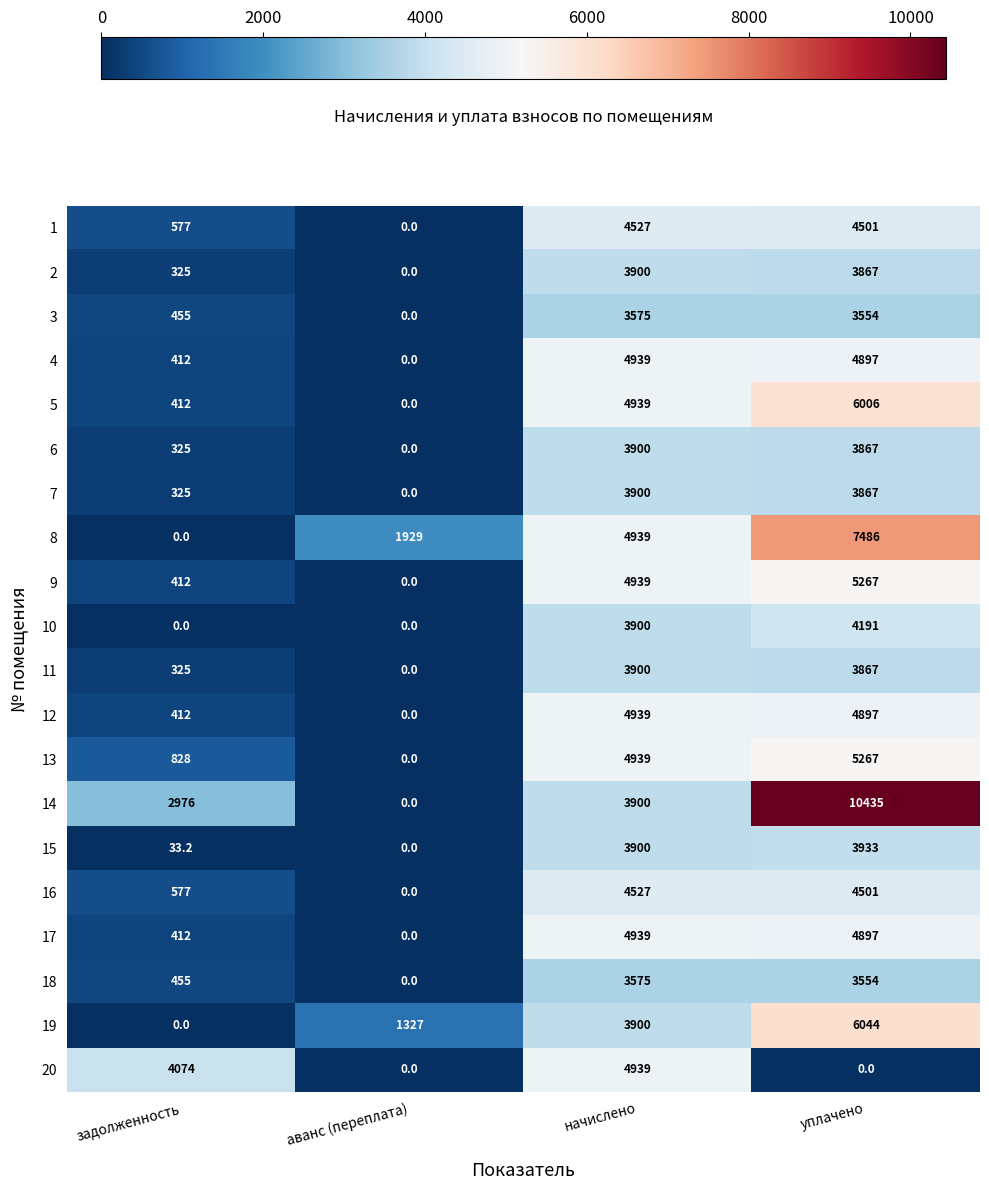

How many values in 6 are above zero?

3